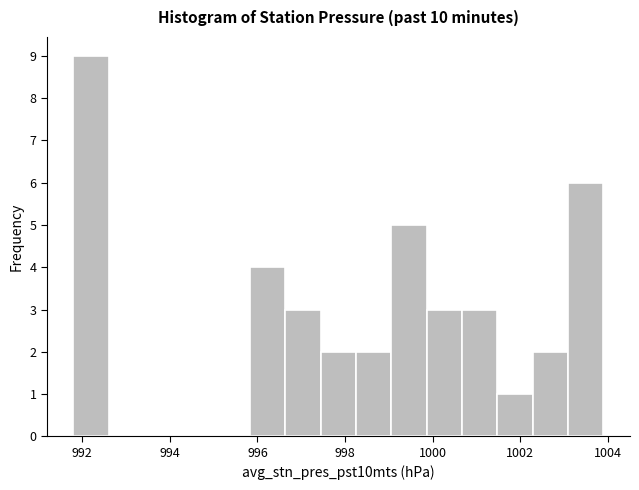

Reading left to right, transcribe this chart: for each bar, give the range it covers on the x-axis and its height. Neither the bar edges nor the heights are printed on the chart, so give them approximately, as read against the axes.

991.8 to 992.6: 9
992.6 to 993.4: 0
993.4 to 994.2: 0
994.2 to 995.0: 0
995.0 to 995.8: 0
995.8 to 996.6: 4
996.6 to 997.4: 3
997.4 to 998.2: 2
998.2 to 999.0: 2
999.0 to 999.8: 5
999.8 to 1000.6: 3
1000.6 to 1001.4: 3
1001.4 to 1002.2: 1
1002.2 to 1003.0: 2
1003.0 to 1004.0: 6